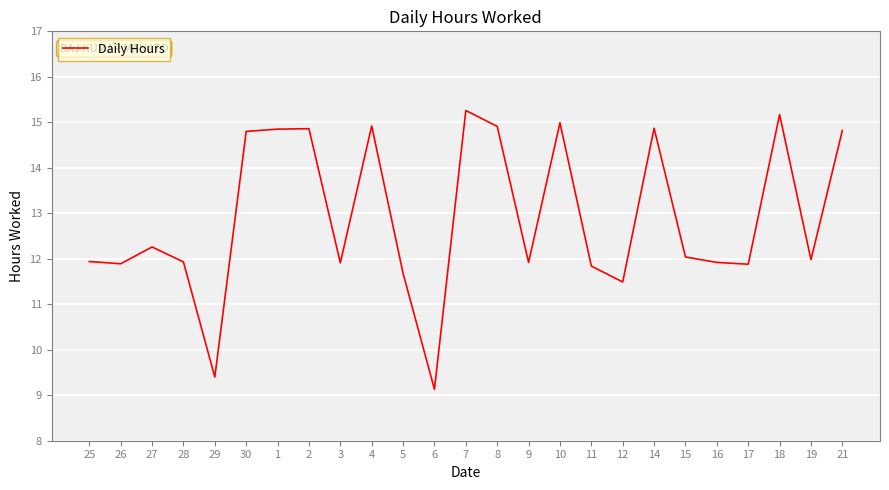

The chart shows a value of 15.0 at 10. True or false?

True